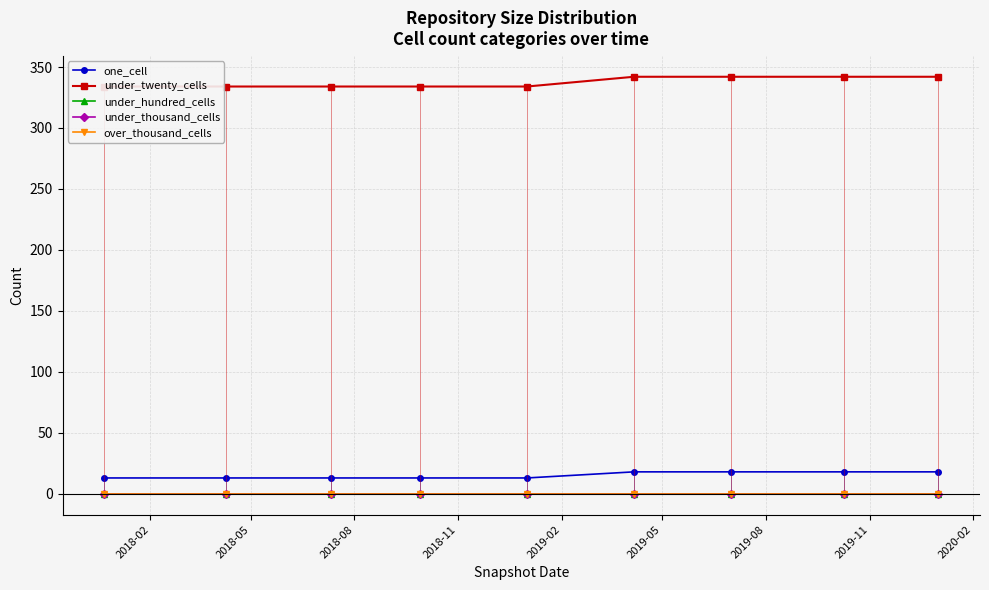

How many series are shown in this chart?

5